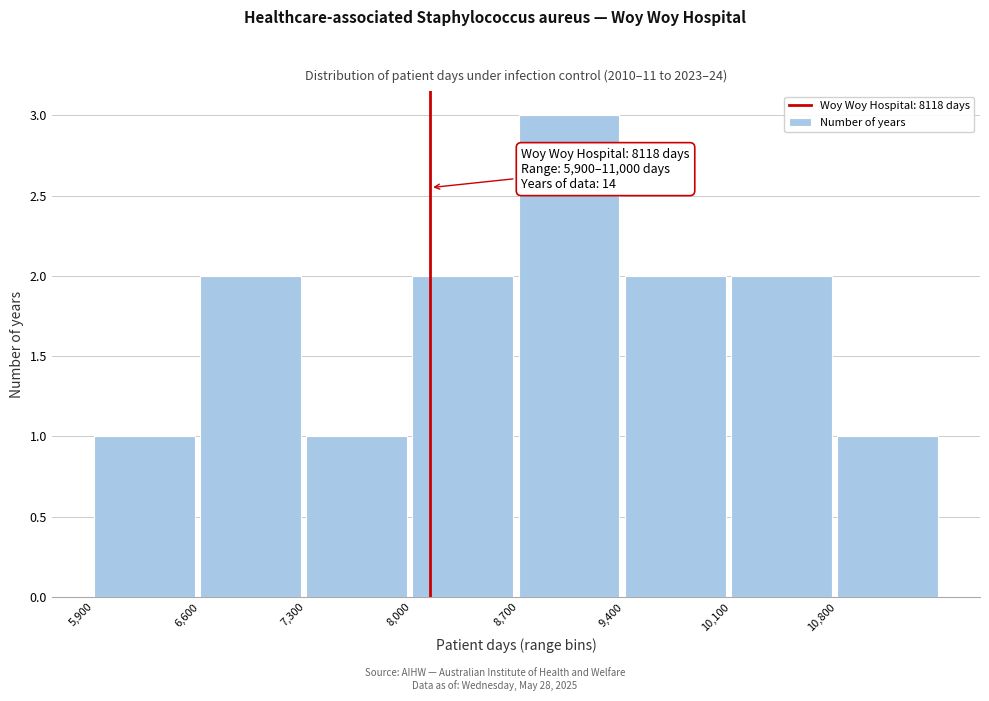

Over which range of the x-axis is the bar tallest?

8700 to 9400